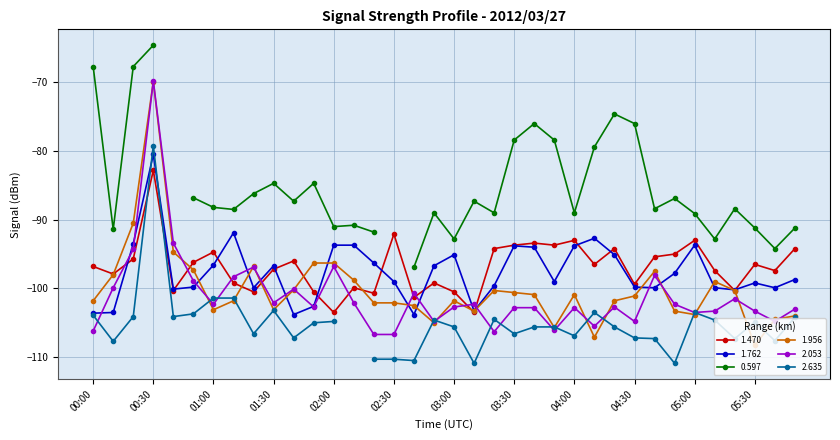

The 1.956 series shows -97.3 at 00:50. True or false?

True